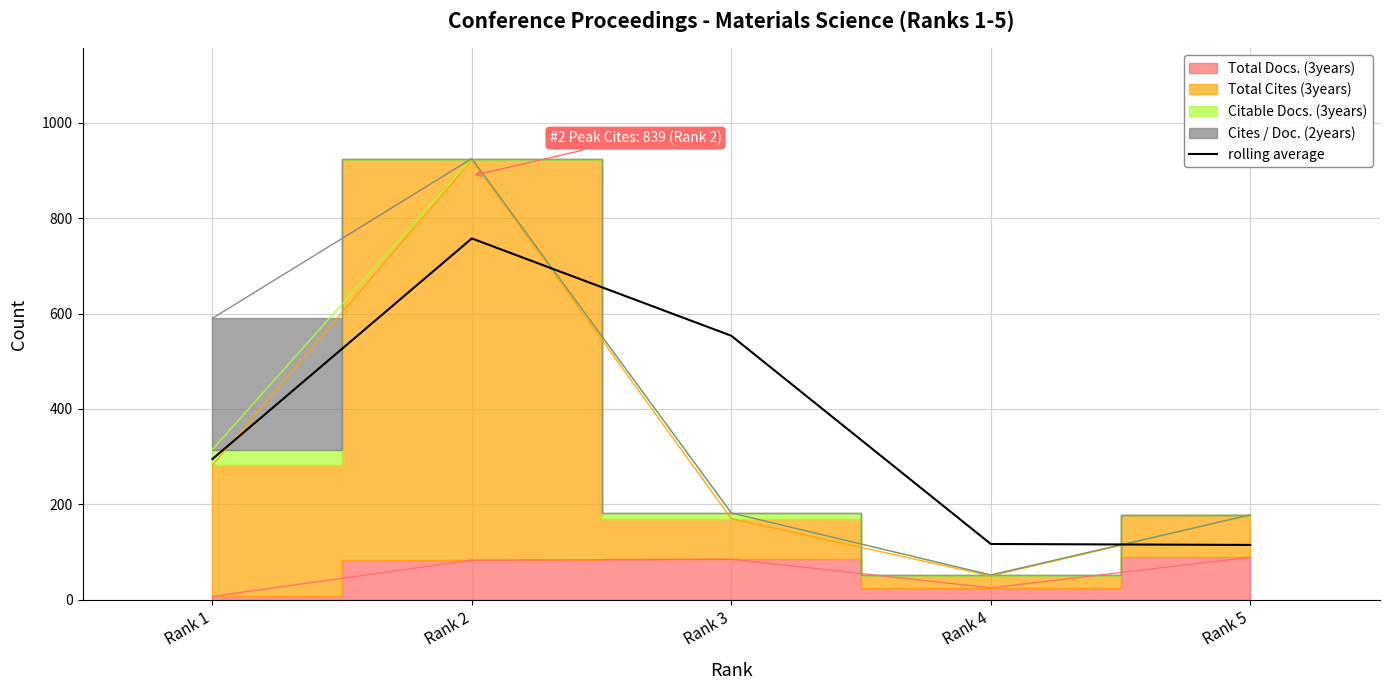

What is the average value?

367.6